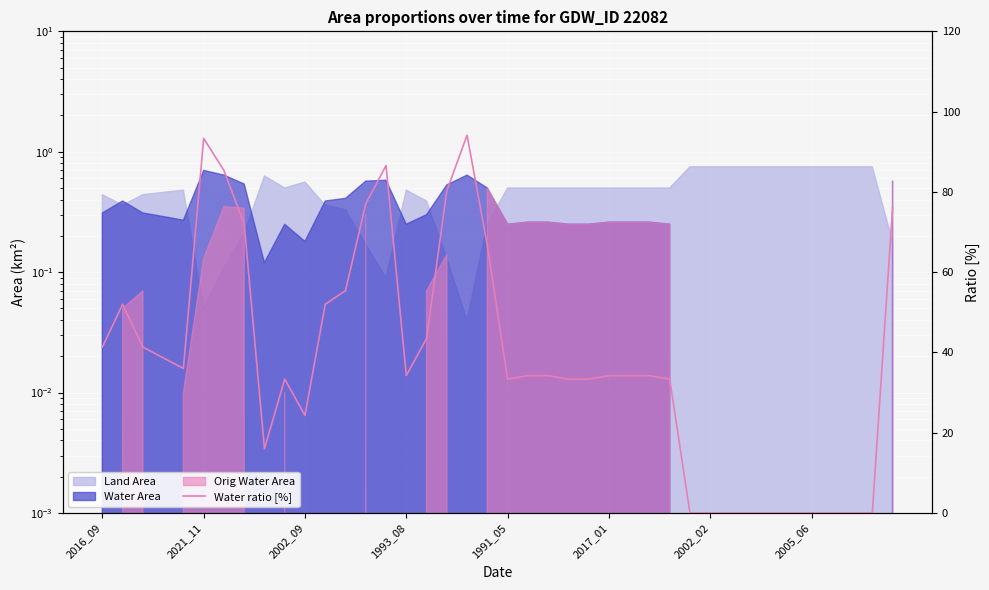

What is the value of the 11th point from the left?

24.3